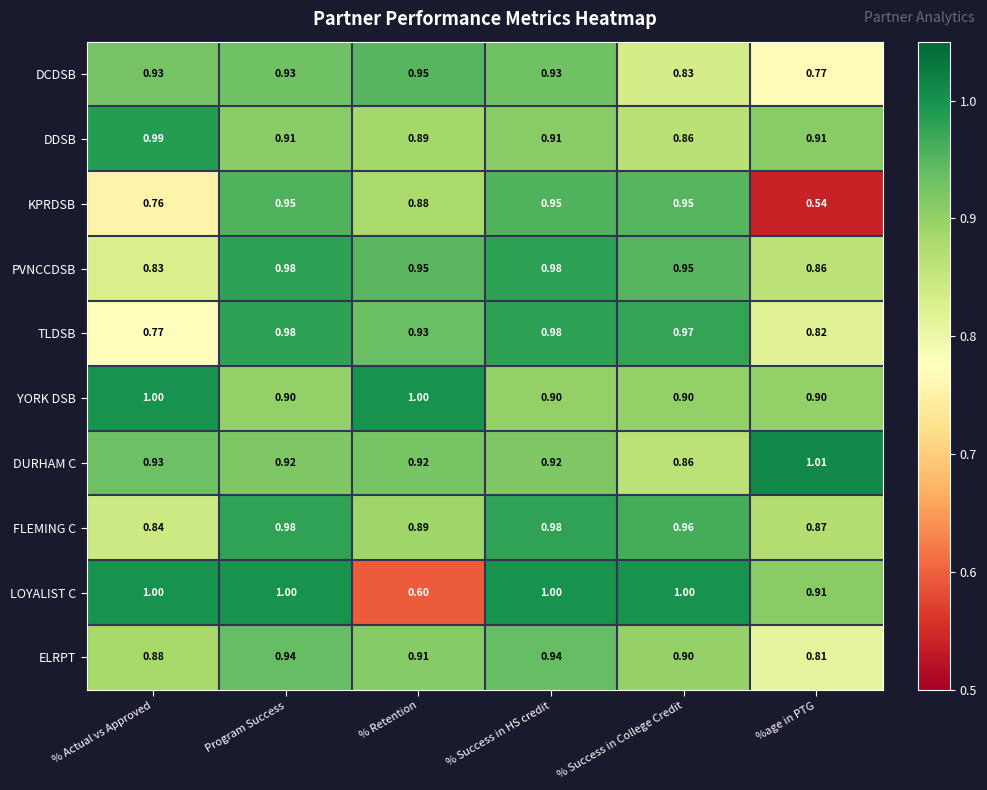

What is the greatest value displayed?

1.0